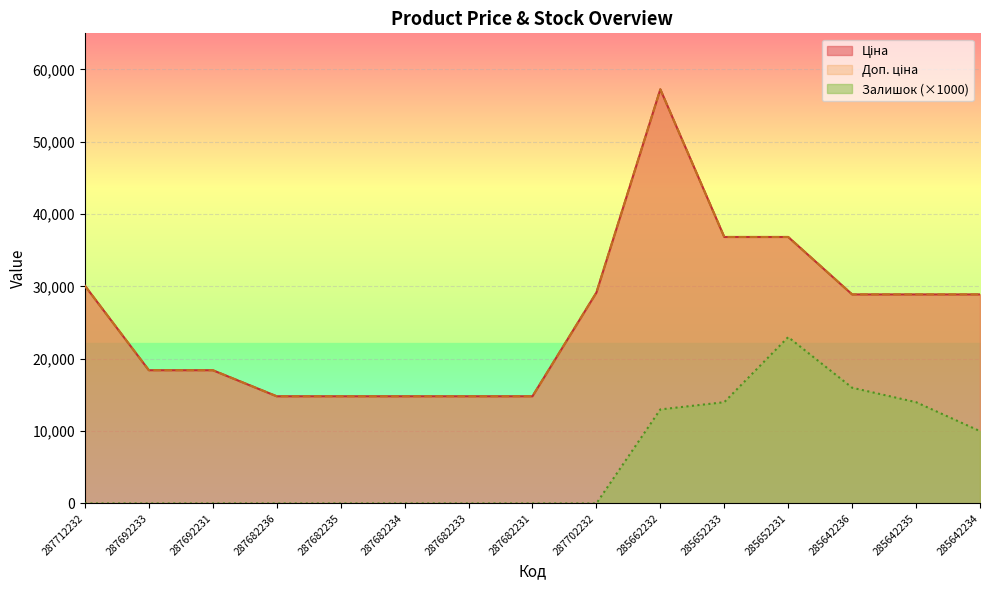

Reading left to right, extract all data points from this chart.

Ціна: 30102.8	18420.9	18420.9	14817.6	14817.6	14817.6	14817.6	14817.6	29152.3	57258.0	36841.8	36841.8	28901.7	28901.7	28901.7
Доп. ціна: 30102.8	18420.9	18420.9	14817.6	14817.6	14817.6	14817.6	14817.6	29152.3	57258.0	36841.8	36841.8	28901.7	28901.7	28901.7
Залишок: 0.0	0.0	0.0	0.0	0.0	0.0	0.0	0.0	0.0	13000.0	14000.0	23000.0	16000.0	14000.0	10000.0